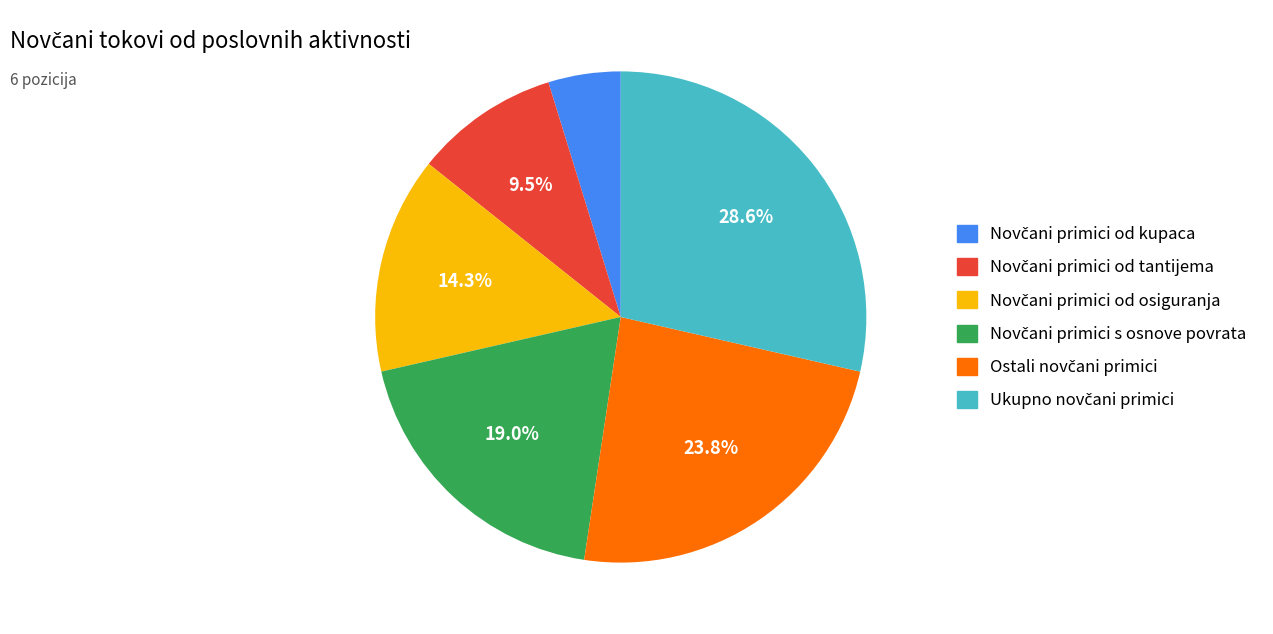

Is there any slice that represents more than half of the pie?

No